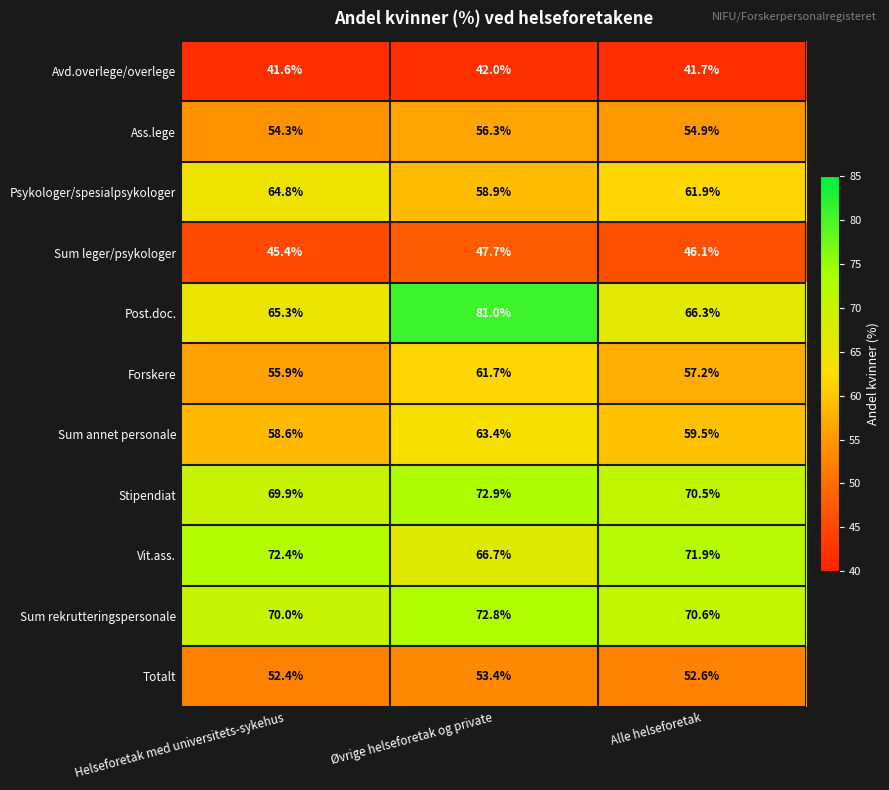

Which series has the widest spread of values?

Post.doc.